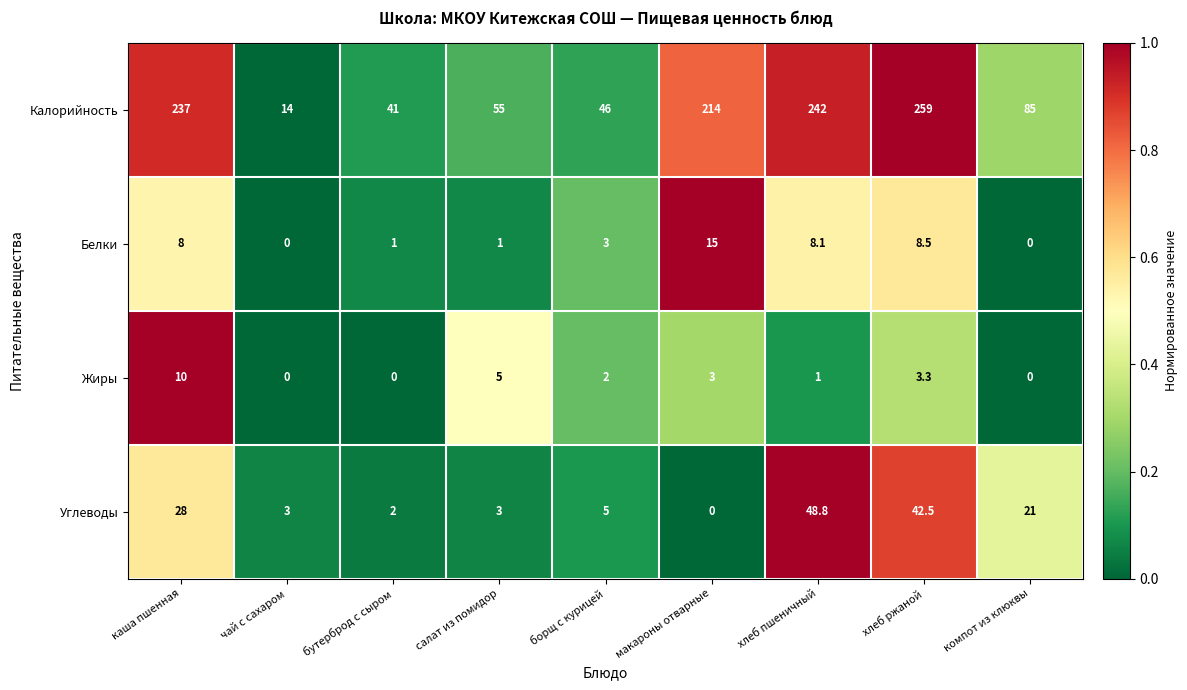

Read the Калорийность value at хлеб пшеничный.

242.0